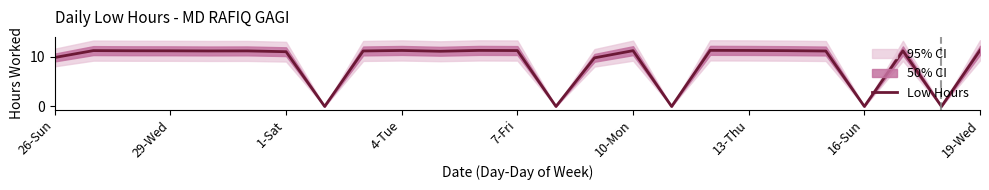

What is the maximum value shown in the chart?

11.2